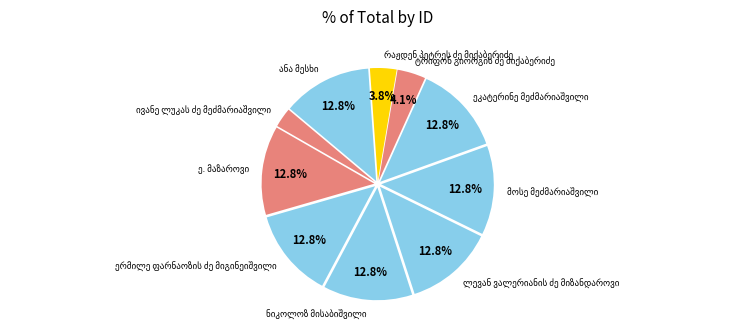

Is there any slice that represents more than half of the pie?

No